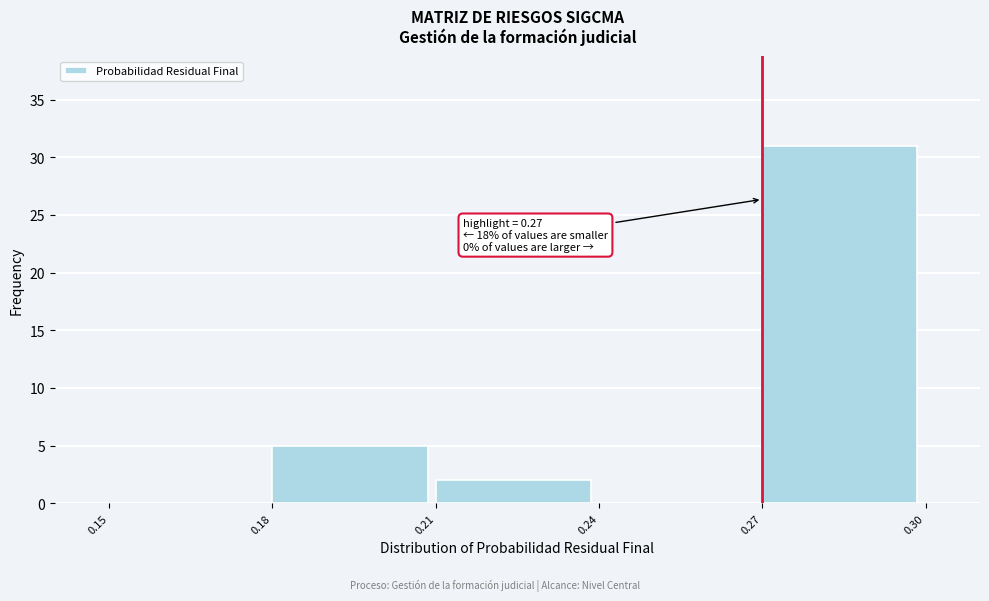

Over which range of the x-axis is the bar tallest?

0.27 to 0.30